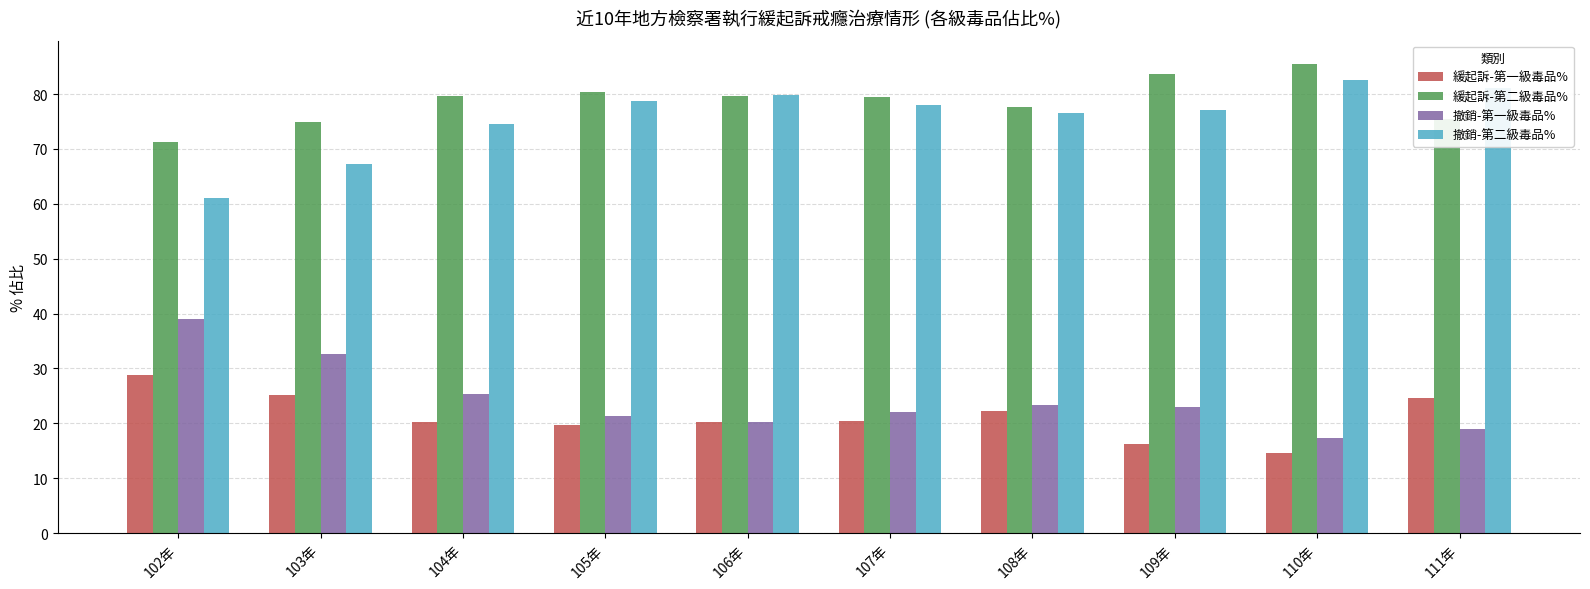

What is the sum of the 緩起訴-第二級毒品% values at 105年 and 106年?

160.0